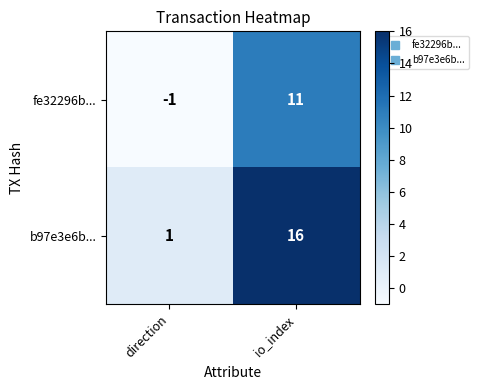

What is the maximum value for fe32296b...?

11